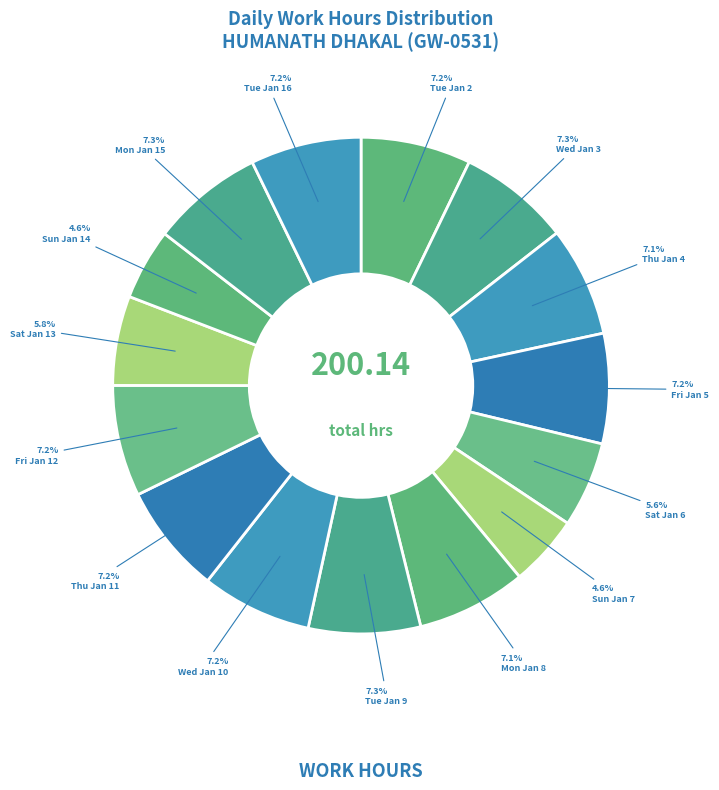

Is it true that Tue Jan 9 is 1% of the pie?

False